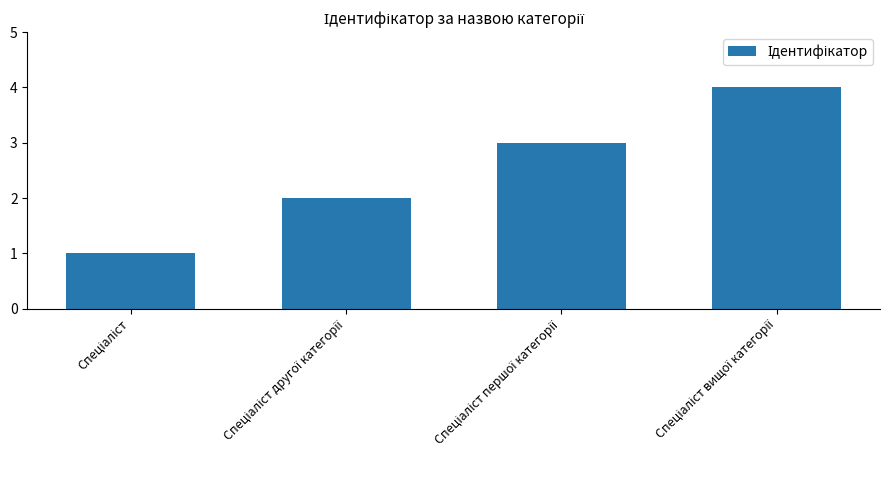

What is the greatest value displayed?

4